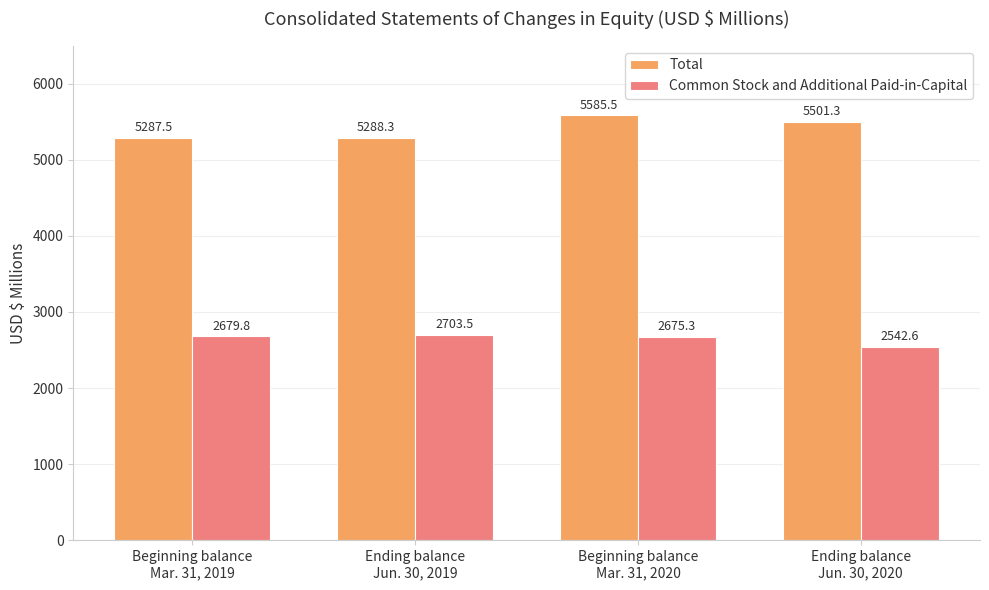

What position from the left is Ending balance
Jun. 30, 2019?

2